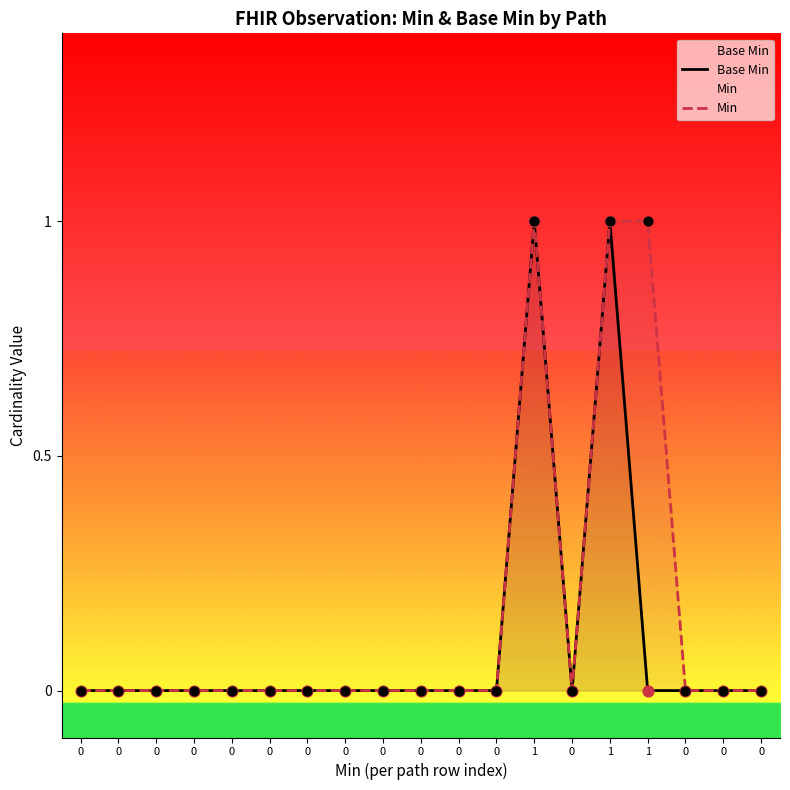

Is the value of Min at 0 greater than the value of Base Min at 0?

No